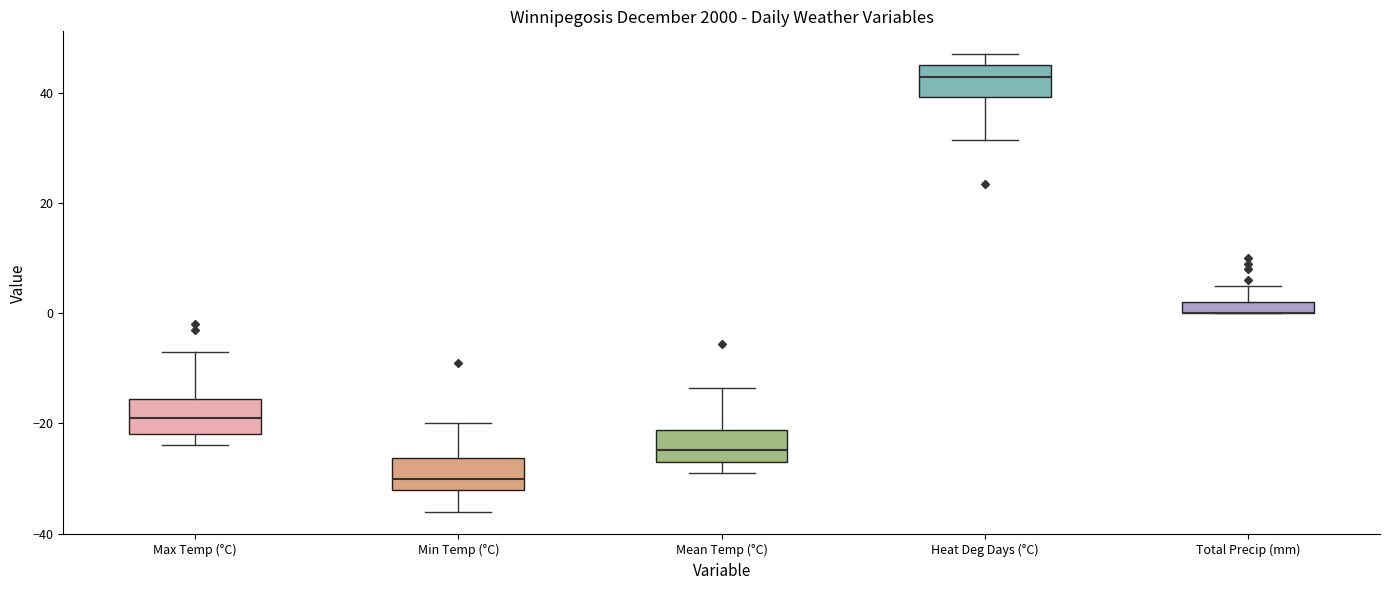

Where is the lower edge of the box for Mean Temp (°C) on the y-axis? The values are not printed on the chart, so give them approximately, as read against the axis.

-26